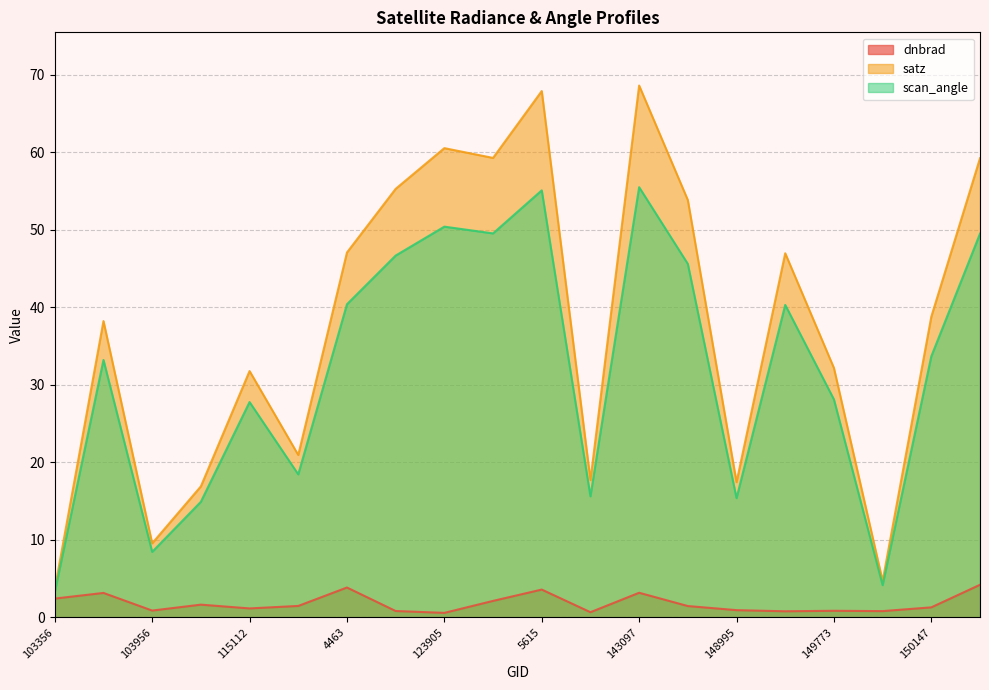

Is the value of satz at 108307 greater than the value of scan_angle at 148995?

Yes